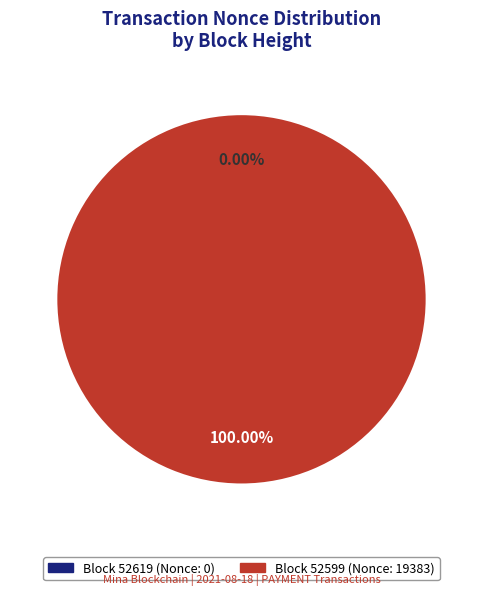

Does any single category account for the majority?

Yes